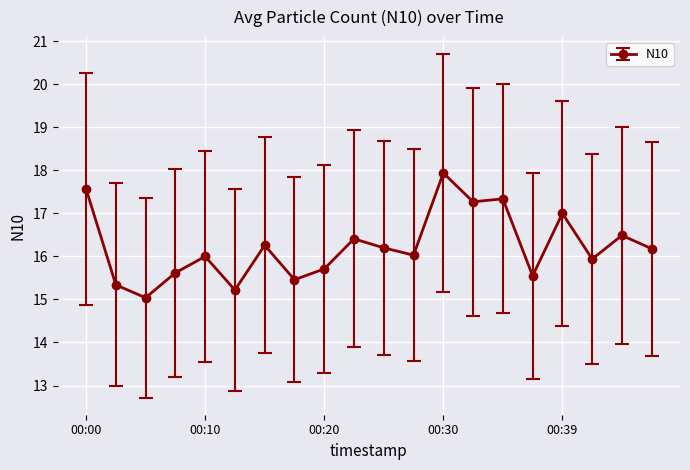

What is the value of the 14th point from the left?

17.3